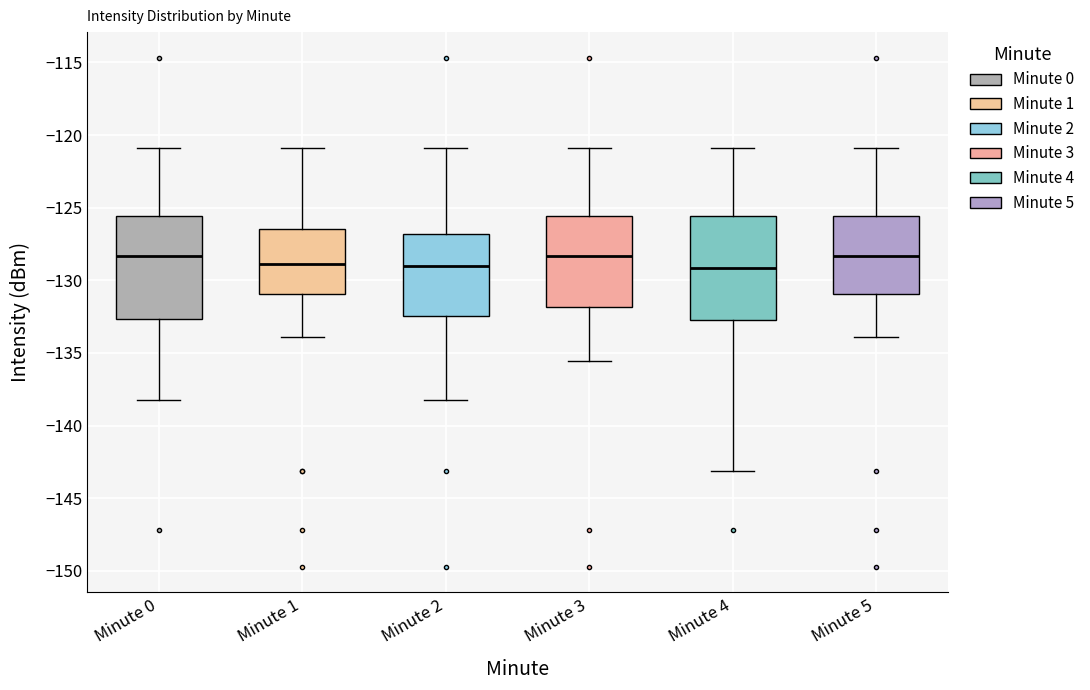

Reading left to right, transcribe this box plot: for each box, give where its median line is, the range the box spans, and where its two whiskers end, as read against the y-axis. The values are not printed on the chart, so give them approximately, as read against the axis.

Minute 0: median -128.5, box -132.5 to -125.5, whiskers -138.5 to -121.0
Minute 1: median -129.0, box -131.0 to -126.5, whiskers -134.0 to -121.0
Minute 2: median -129.0, box -132.5 to -127.0, whiskers -138.5 to -121.0
Minute 3: median -128.5, box -132.0 to -125.5, whiskers -135.5 to -121.0
Minute 4: median -129.0, box -132.5 to -125.5, whiskers -143.0 to -121.0
Minute 5: median -128.5, box -131.0 to -125.5, whiskers -134.0 to -121.0